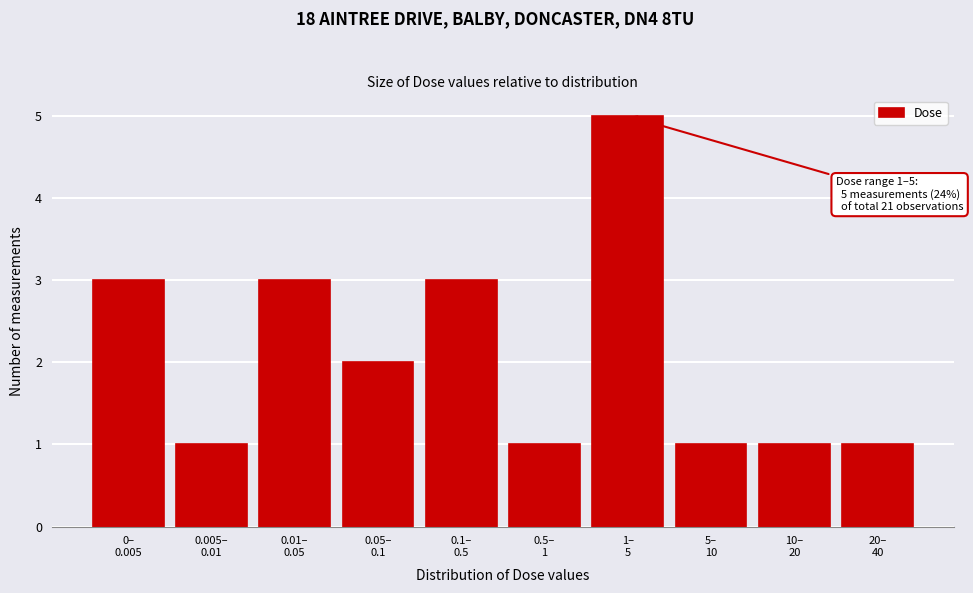

Reading left to right, extract all data points from this chart.

3	1	3	2	3	1	5	1	1	1